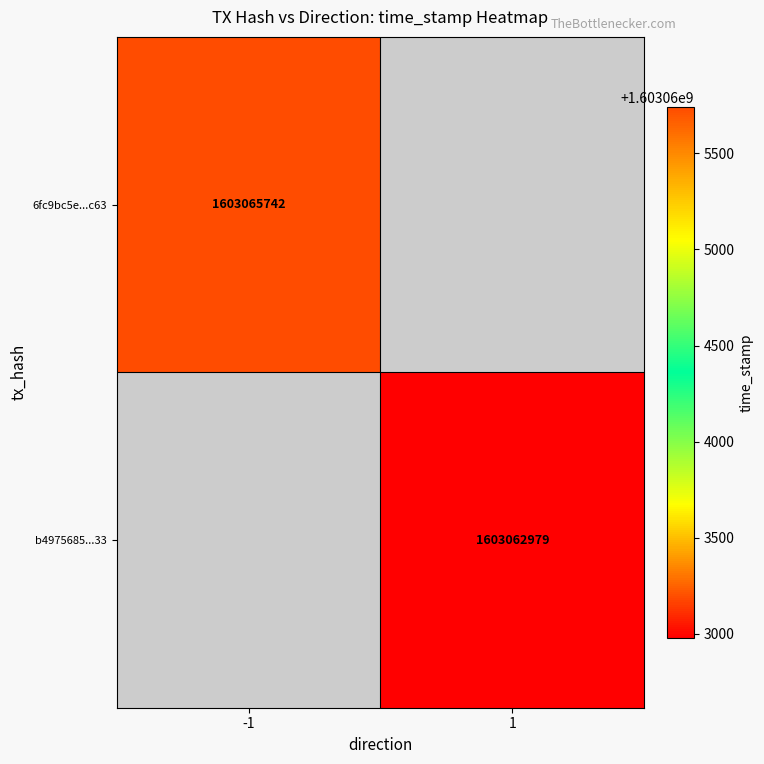

The 6fc9bc5e...c63 series shows 2475863781 at -1. True or false?

False